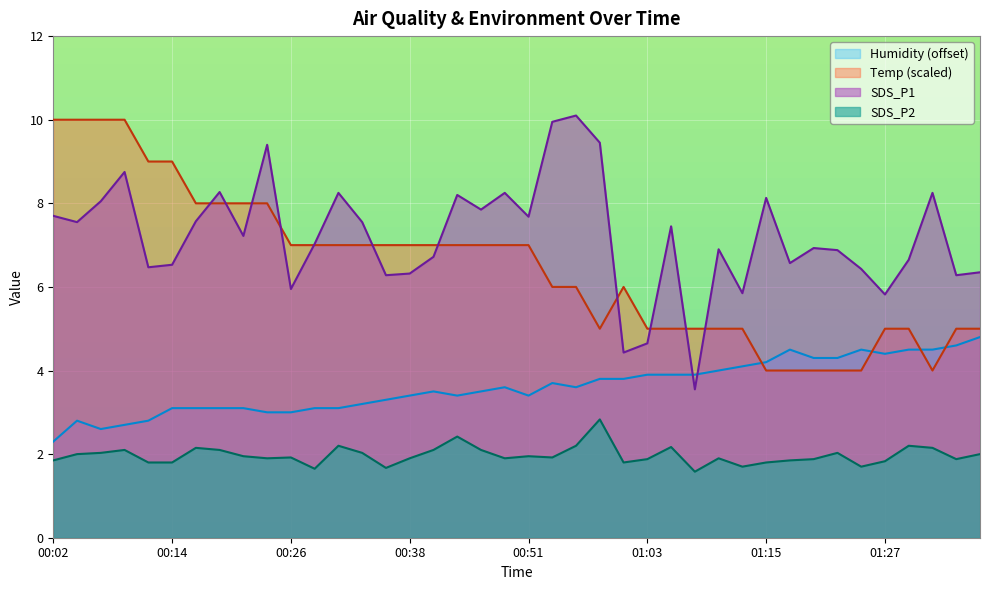

Between 01:10 and 01:27, which series saw the biggest shift?

SDS_P1